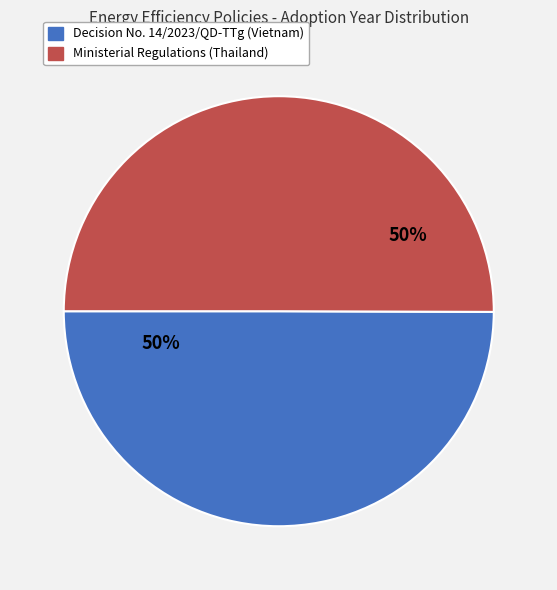

To the nearest percent, what percentage of the pie is Decision No. 14/2023/QD-TTg (Vietnam)?

50%